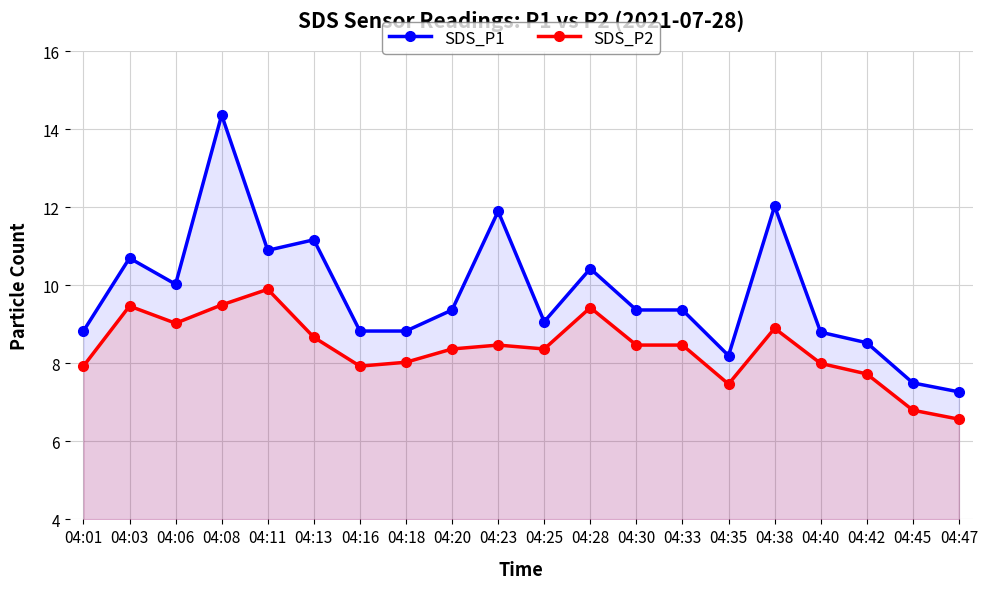

In SDS_P2, how many points are higher than both neighbors (excluding endpoints)?

5